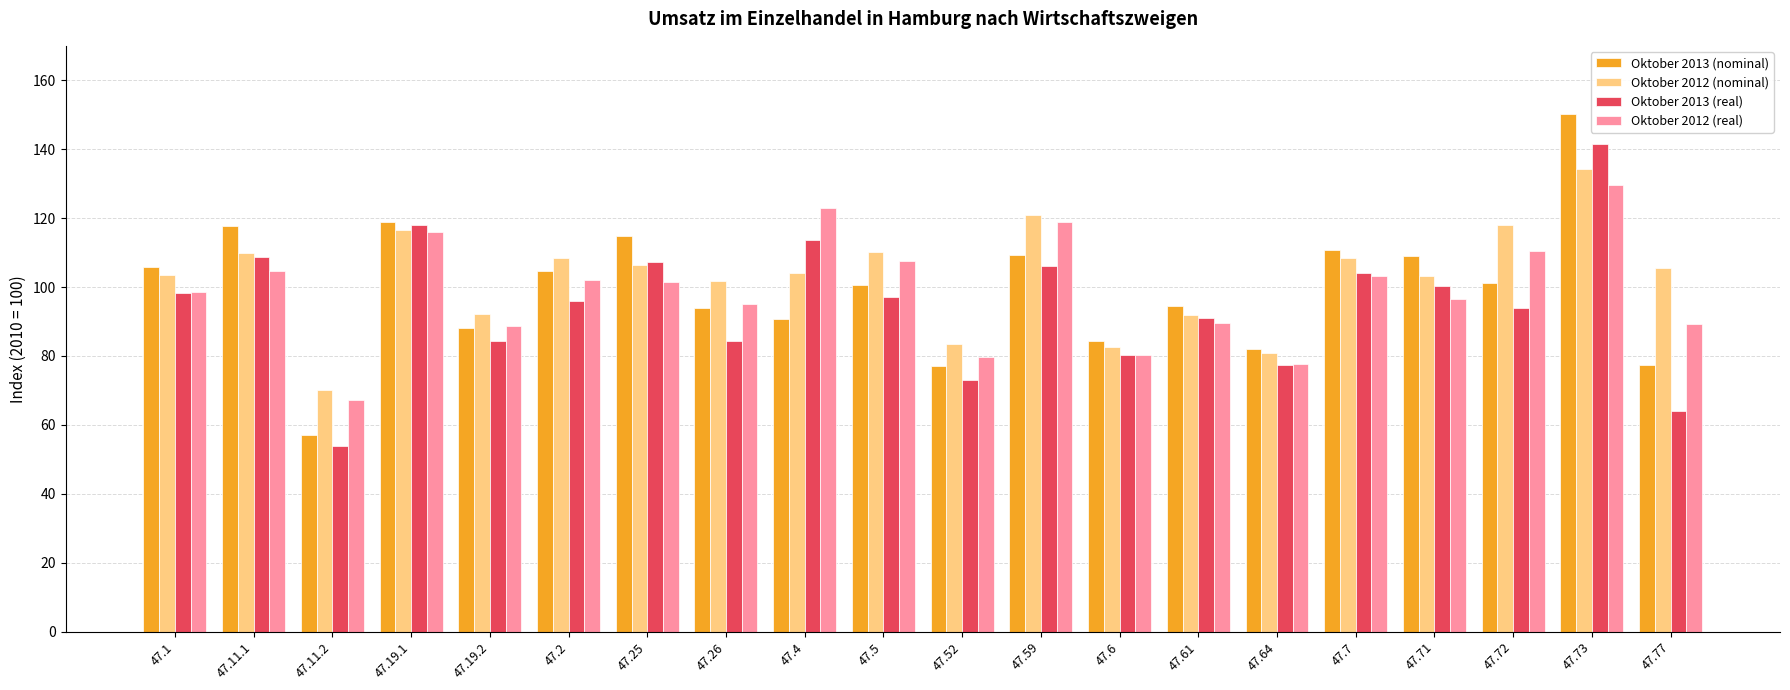

What is the difference between the Oktober 2012 (real) values at 47.5 and 47.72?

2.9